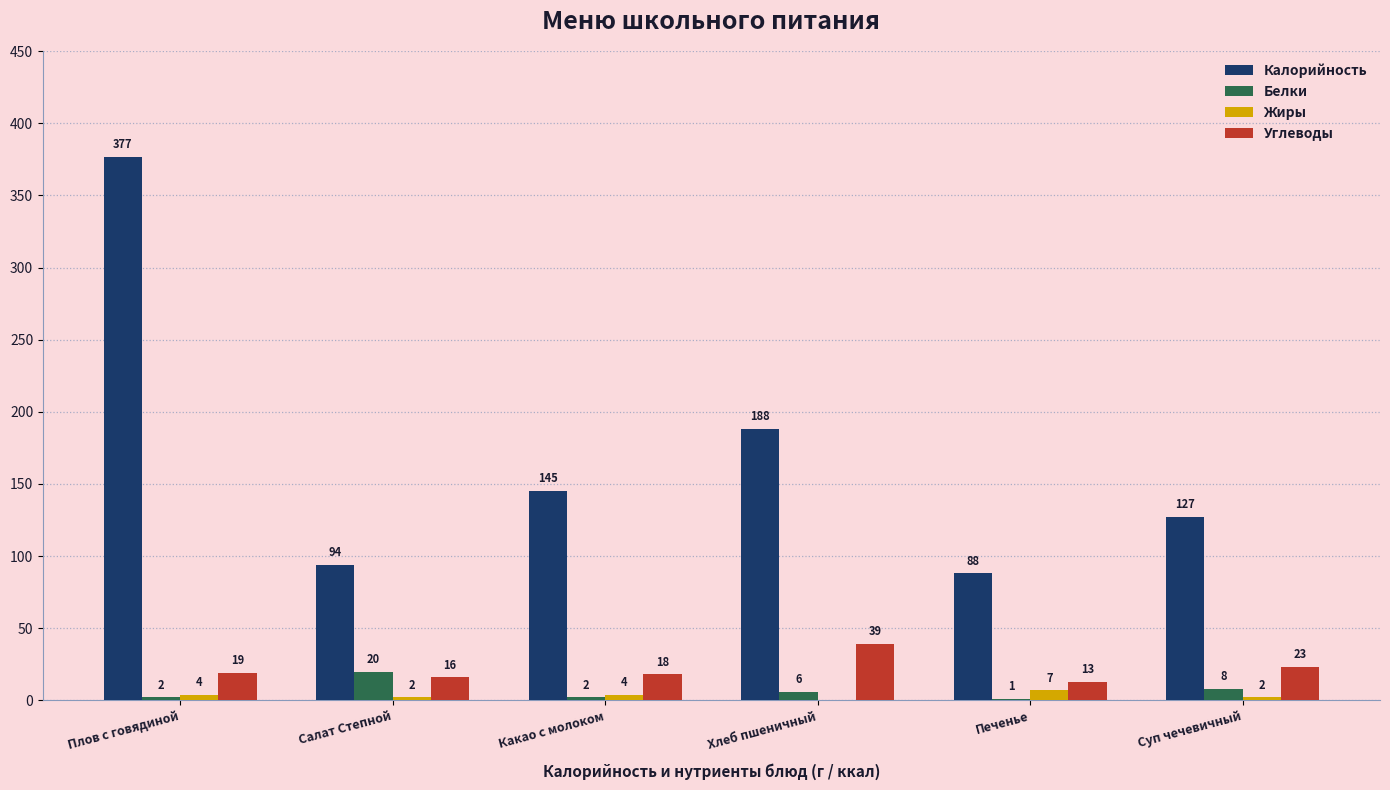

Is the value of Белки at Суп чечевичный greater than the value of Калорийность at Печенье?

No